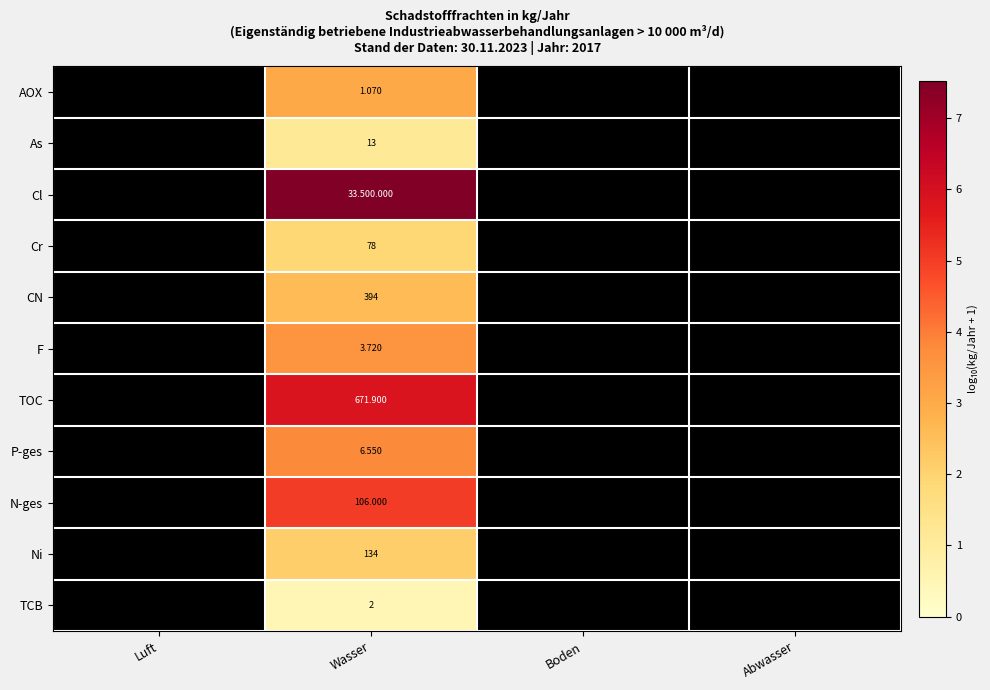

List the labels in order of TCB value, largest first.

Wasser, Luft, Boden, Abwasser